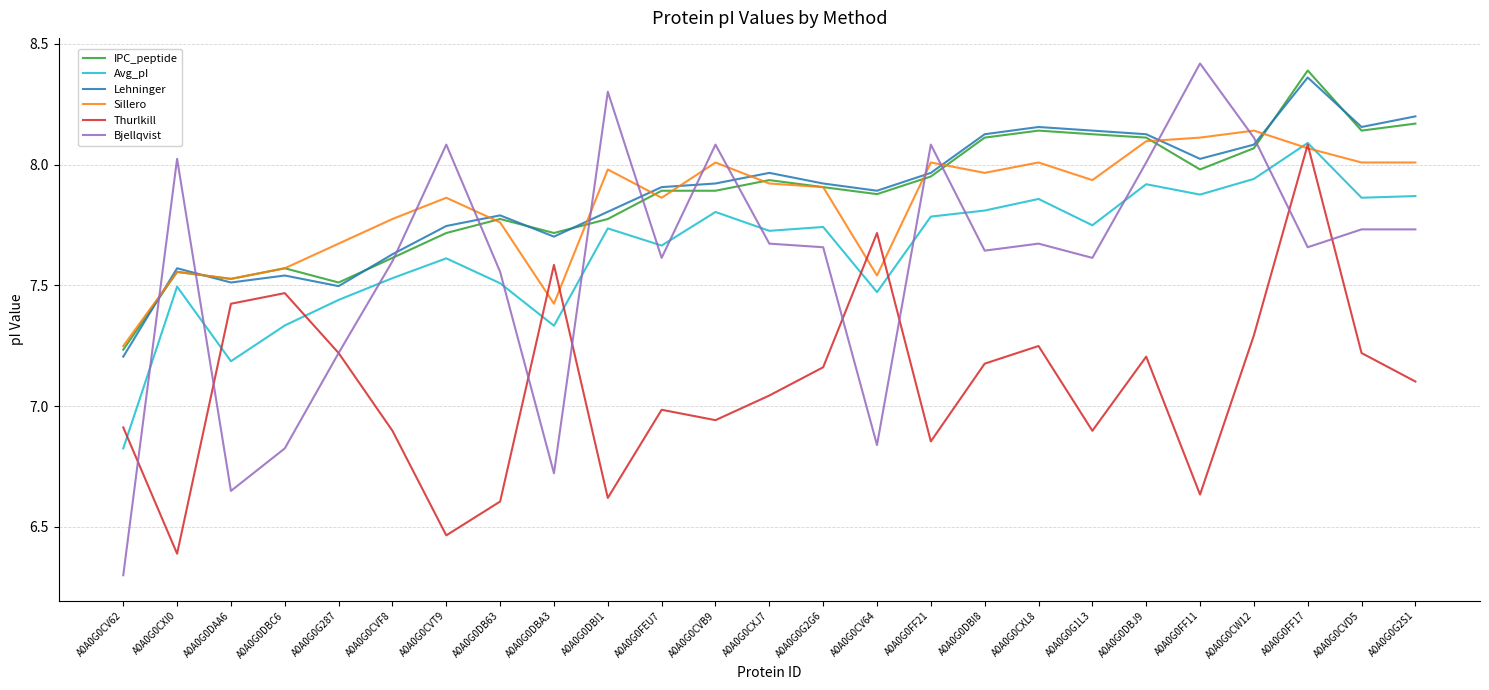

What position from the left is A0A0G0DB63?

8